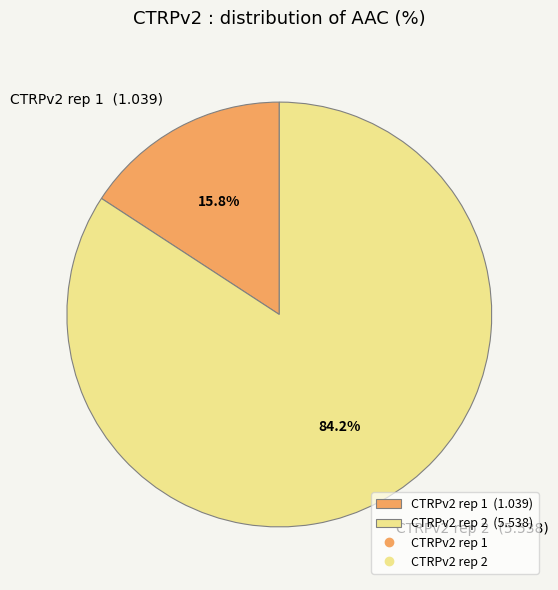

Which slice is the smallest?

CTRPv2 rep 1